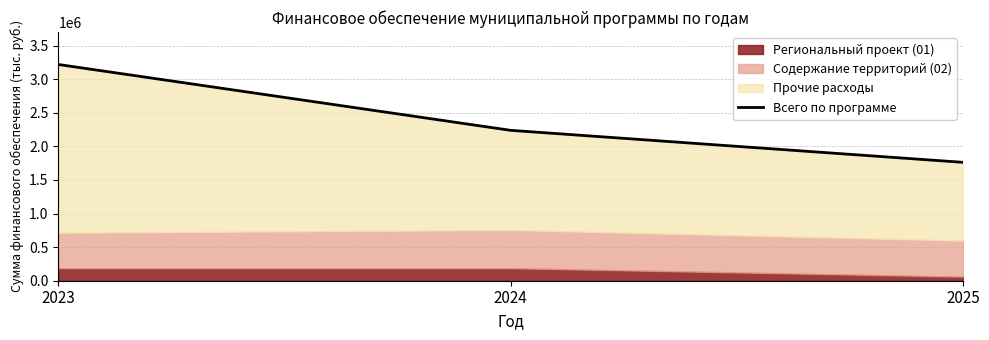

Where does the data first go above 2238015?

2023